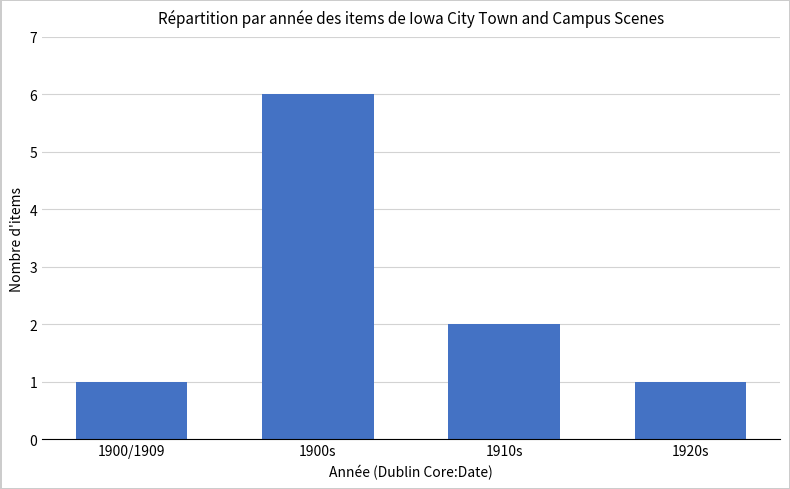

Reading left to right, extract all data points from this chart.

1900/1909=1	1900s=6	1910s=2	1920s=1